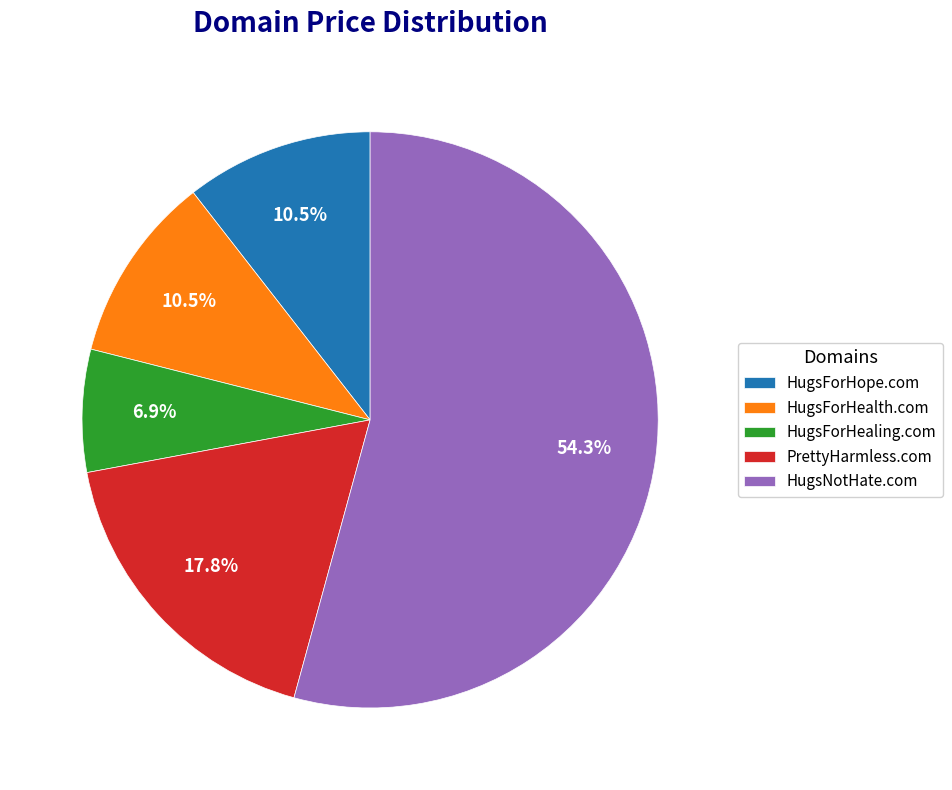

Is it true that PrettyHarmless.com is 31% of the pie?

False